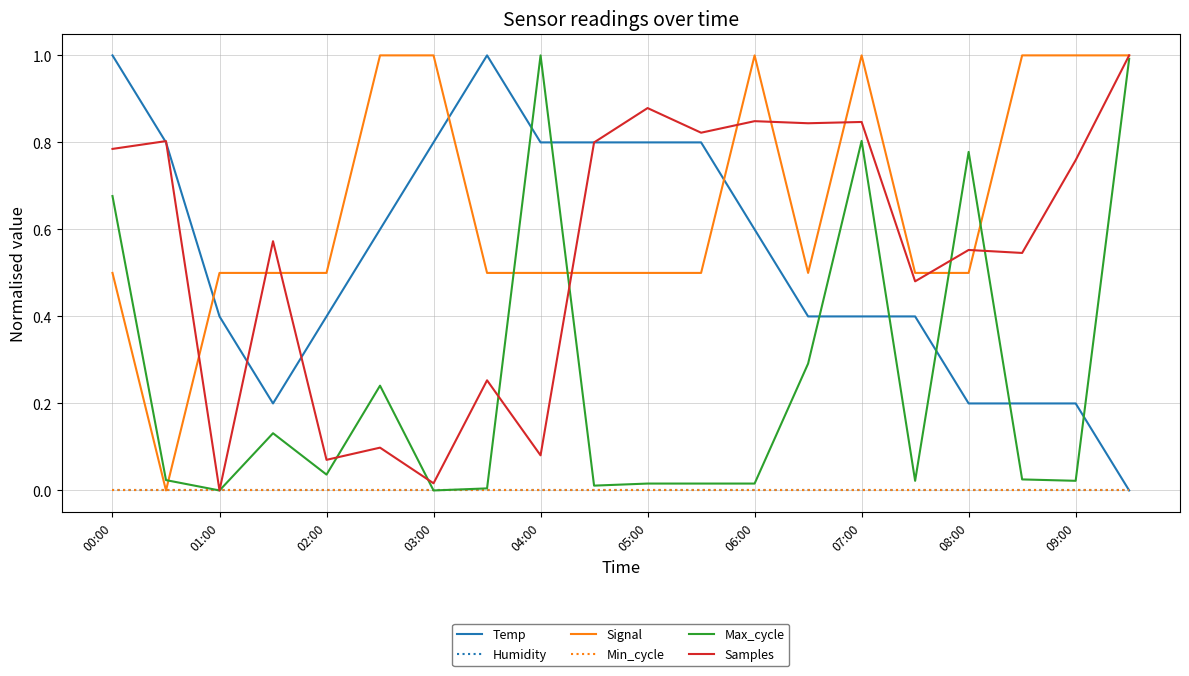

Is this an area chart (filled region under the line)?

No